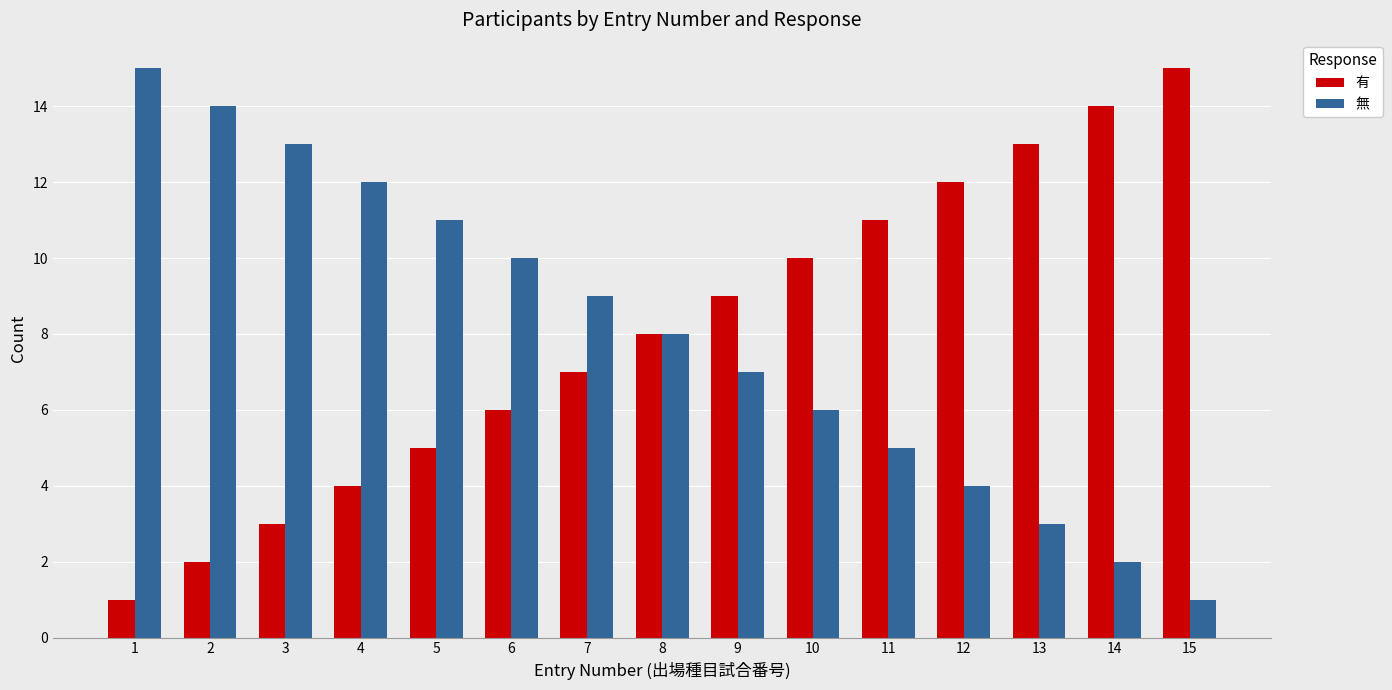

Reading left to right, transcribe all the data shown in this chart.

有: 1=1	2=2	3=3	4=4	5=5	6=6	7=7	8=8	9=9	10=10	11=11	12=12	13=13	14=14	15=15
無: 1=15	2=14	3=13	4=12	5=11	6=10	7=9	8=8	9=7	10=6	11=5	12=4	13=3	14=2	15=1